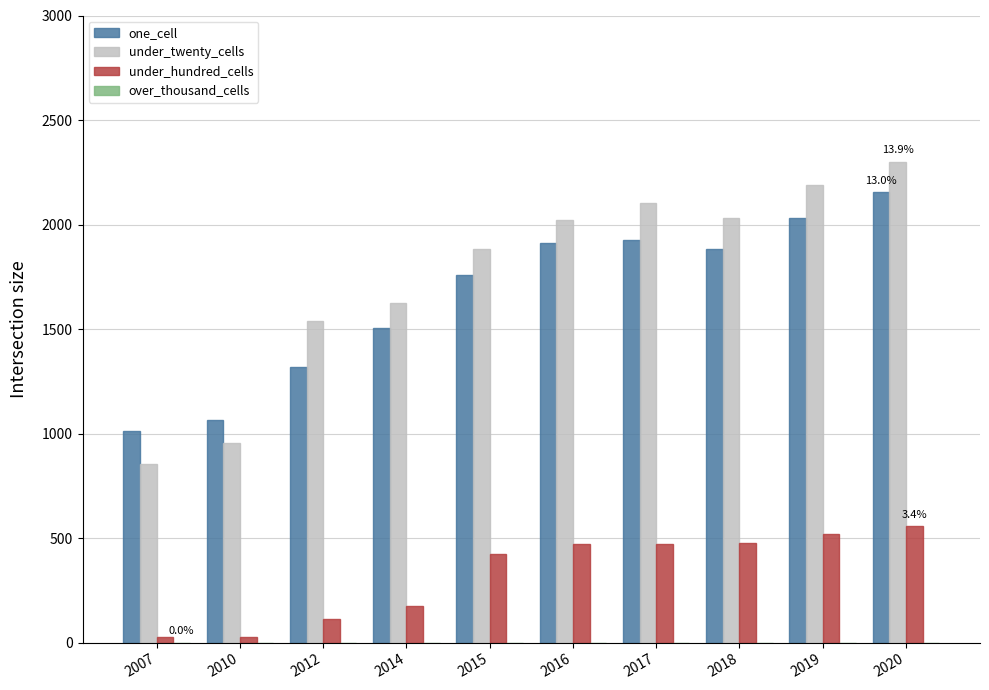

Are the bars horizontal?

No